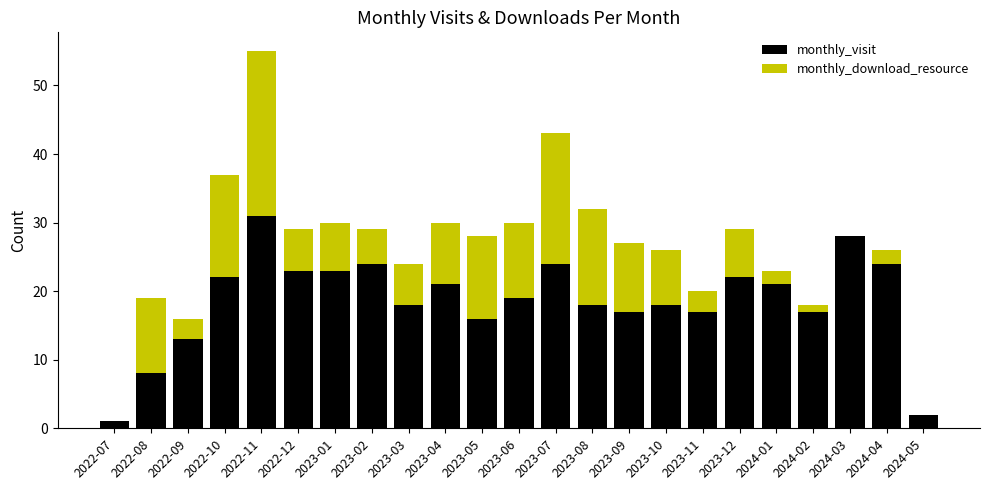

What is the total value across all series at 2023-05?

28